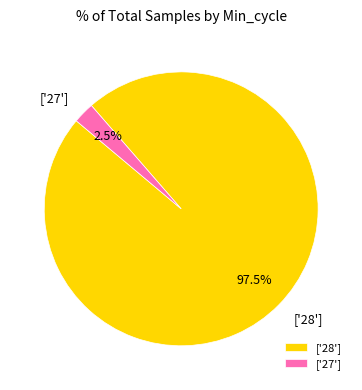

Which category has the smallest portion of the pie?

['27']